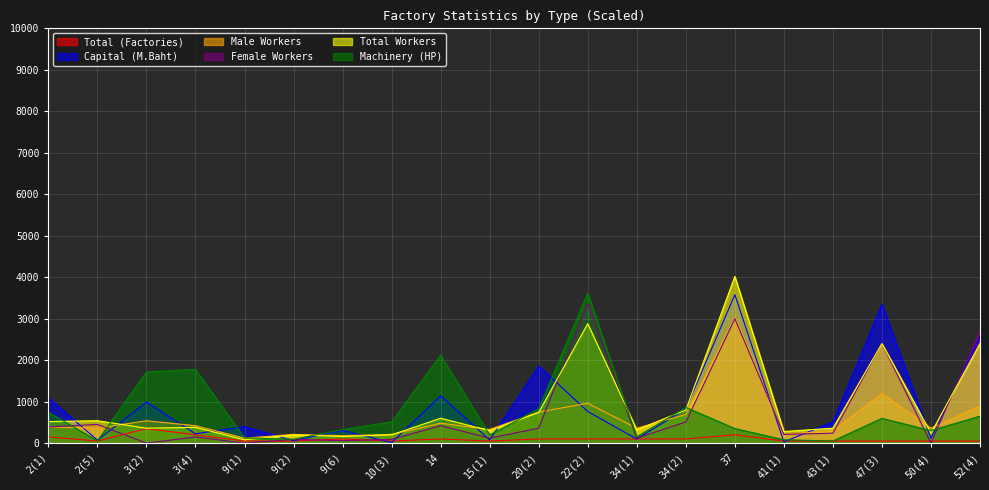

What is the label of the 17th point from the right?

3(4)